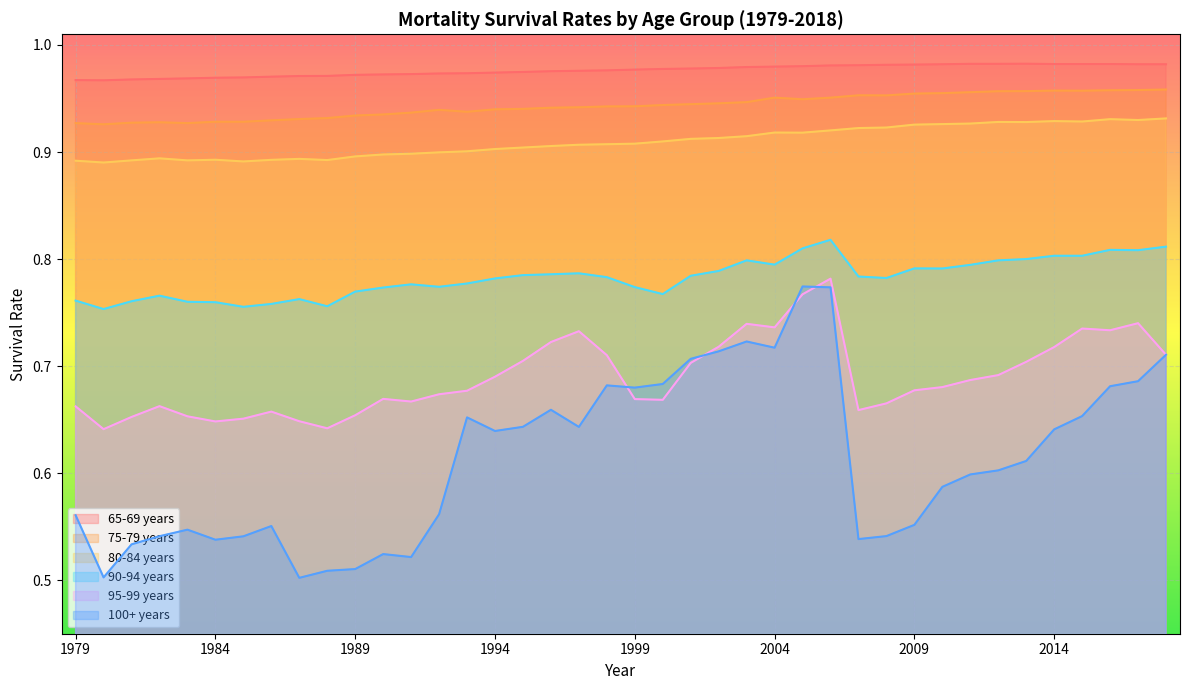

Reading left to right, what are all the values shown in this chart?

65-69 years: 1979=1.0	1980=1.0	1981=1.0	1982=1.0	1983=1.0	1984=1.0	1985=1.0	1986=1.0	1987=1.0	1988=1.0	1989=1.0	1990=1.0	1991=1.0	1992=1.0	1993=1.0	1994=1.0	1995=1.0	1996=1.0	1997=1.0	1998=1.0	1999=1.0	2000=1.0	2001=1.0	2002=1.0	2003=1.0	2004=1.0	2005=1.0	2006=1.0	2007=1.0	2008=1.0	2009=1.0	2010=1.0	2011=1.0	2012=1.0	2013=1.0	2014=1.0	2015=1.0	2016=1.0	2017=1.0	2018=1.0
75-79 years: 1979=0.9	1980=0.9	1981=0.9	1982=0.9	1983=0.9	1984=0.9	1985=0.9	1986=0.9	1987=0.9	1988=0.9	1989=0.9	1990=0.9	1991=0.9	1992=0.9	1993=0.9	1994=0.9	1995=0.9	1996=0.9	1997=0.9	1998=0.9	1999=0.9	2000=0.9	2001=0.9	2002=0.9	2003=0.9	2004=1.0	2005=0.9	2006=1.0	2007=1.0	2008=1.0	2009=1.0	2010=1.0	2011=1.0	2012=1.0	2013=1.0	2014=1.0	2015=1.0	2016=1.0	2017=1.0	2018=1.0
80-84 years: 1979=0.9	1980=0.9	1981=0.9	1982=0.9	1983=0.9	1984=0.9	1985=0.9	1986=0.9	1987=0.9	1988=0.9	1989=0.9	1990=0.9	1991=0.9	1992=0.9	1993=0.9	1994=0.9	1995=0.9	1996=0.9	1997=0.9	1998=0.9	1999=0.9	2000=0.9	2001=0.9	2002=0.9	2003=0.9	2004=0.9	2005=0.9	2006=0.9	2007=0.9	2008=0.9	2009=0.9	2010=0.9	2011=0.9	2012=0.9	2013=0.9	2014=0.9	2015=0.9	2016=0.9	2017=0.9	2018=0.9
90-94 years: 1979=0.8	1980=0.8	1981=0.8	1982=0.8	1983=0.8	1984=0.8	1985=0.8	1986=0.8	1987=0.8	1988=0.8	1989=0.8	1990=0.8	1991=0.8	1992=0.8	1993=0.8	1994=0.8	1995=0.8	1996=0.8	1997=0.8	1998=0.8	1999=0.8	2000=0.8	2001=0.8	2002=0.8	2003=0.8	2004=0.8	2005=0.8	2006=0.8	2007=0.8	2008=0.8	2009=0.8	2010=0.8	2011=0.8	2012=0.8	2013=0.8	2014=0.8	2015=0.8	2016=0.8	2017=0.8	2018=0.8
95-99 years: 1979=0.7	1980=0.6	1981=0.7	1982=0.7	1983=0.7	1984=0.6	1985=0.7	1986=0.7	1987=0.6	1988=0.6	1989=0.7	1990=0.7	1991=0.7	1992=0.7	1993=0.7	1994=0.7	1995=0.7	1996=0.7	1997=0.7	1998=0.7	1999=0.7	2000=0.7	2001=0.7	2002=0.7	2003=0.7	2004=0.7	2005=0.8	2006=0.8	2007=0.7	2008=0.7	2009=0.7	2010=0.7	2011=0.7	2012=0.7	2013=0.7	2014=0.7	2015=0.7	2016=0.7	2017=0.7	2018=0.7
100+ years: 1979=0.6	1980=0.5	1981=0.5	1982=0.5	1983=0.5	1984=0.5	1985=0.5	1986=0.6	1987=0.5	1988=0.5	1989=0.5	1990=0.5	1991=0.5	1992=0.6	1993=0.7	1994=0.6	1995=0.6	1996=0.7	1997=0.6	1998=0.7	1999=0.7	2000=0.7	2001=0.7	2002=0.7	2003=0.7	2004=0.7	2005=0.8	2006=0.8	2007=0.5	2008=0.5	2009=0.6	2010=0.6	2011=0.6	2012=0.6	2013=0.6	2014=0.6	2015=0.7	2016=0.7	2017=0.7	2018=0.7